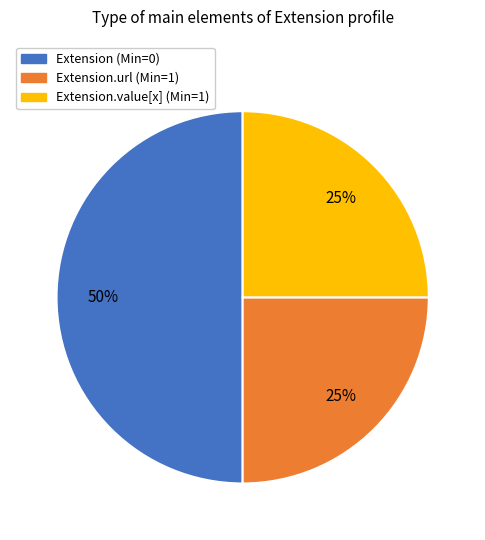

What percentage is the Extension.value[x] (Min=1) slice, to the nearest percent?

25%